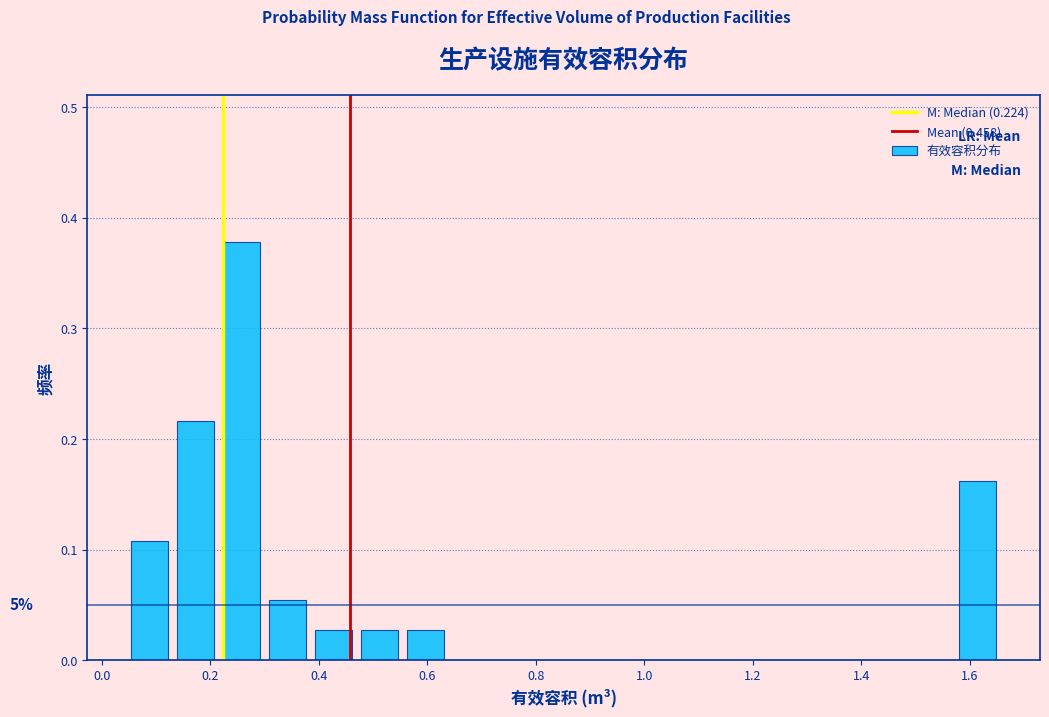

Which range on the x-axis has the tallest bar?

0.22 to 0.30